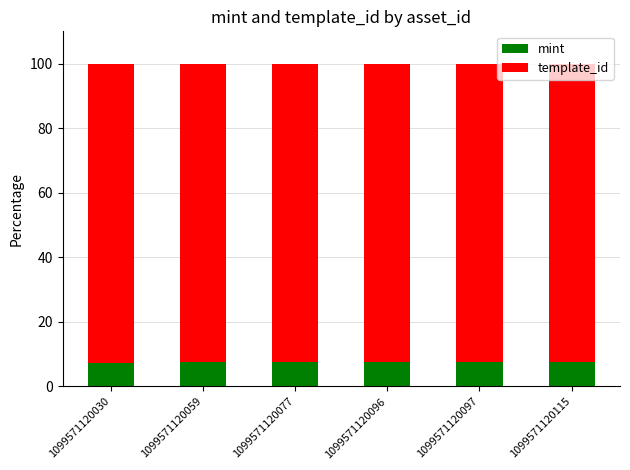

What is the total value across all series at 1099571120097?

100.0